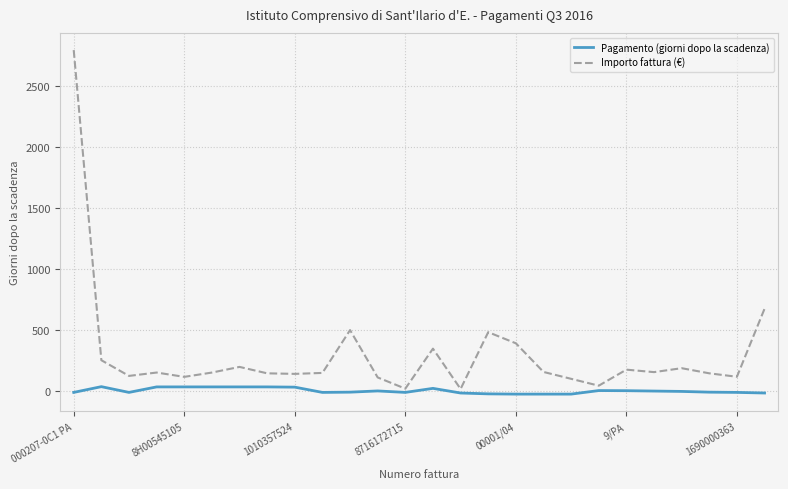

Which series has the widest spread of values?

Importo fattura (€)